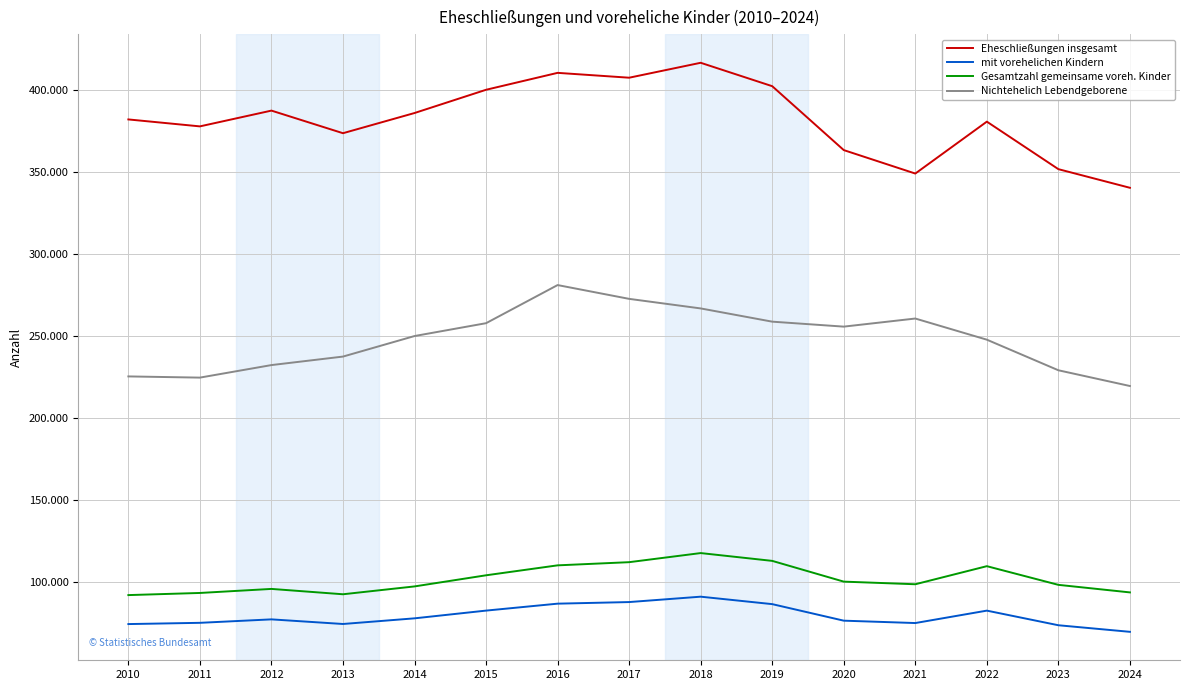

True or false: Eheschließungen insgesamt and mit vorehelichen Kindern intersect in this chart.

False